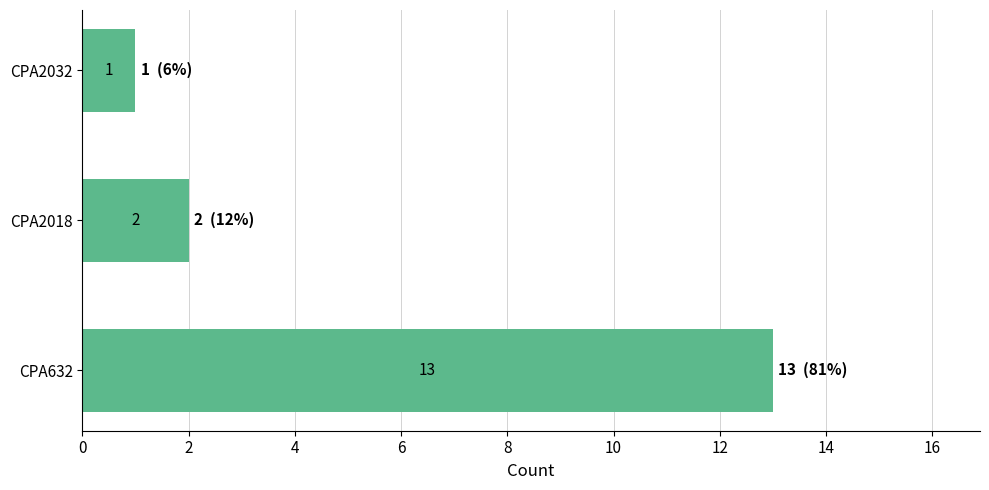

How many bars are there in total?

3